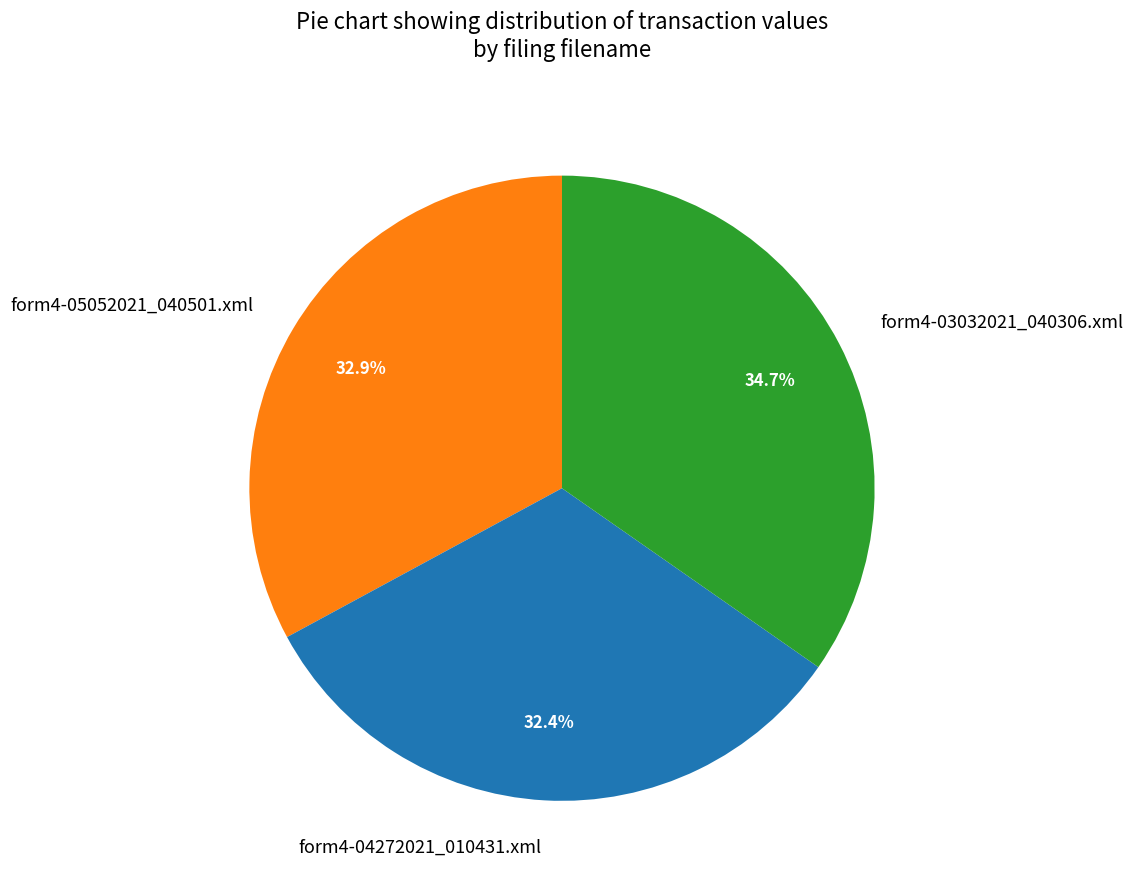

Is there a majority slice in this chart?

No